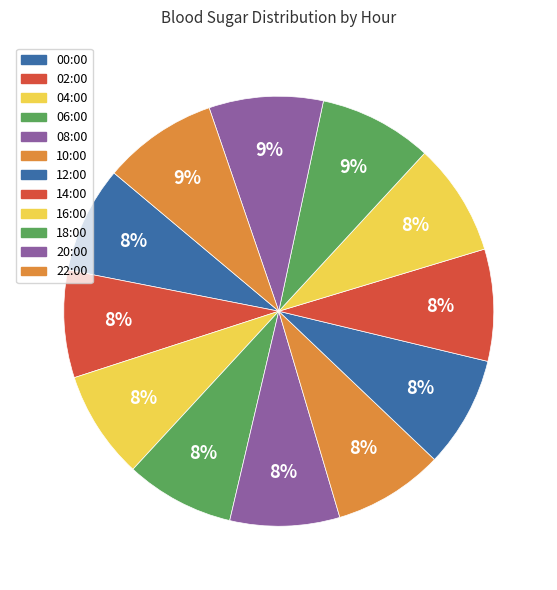

Combined, do 08:00 and 10:00 account for over 50%?

No